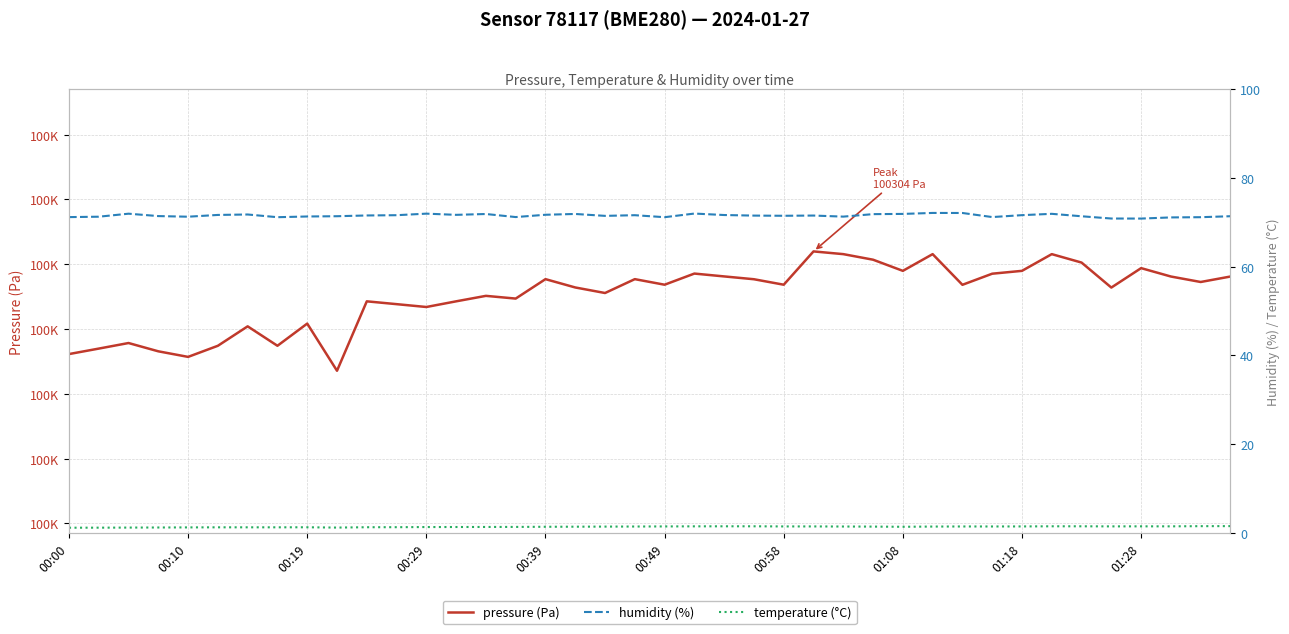

What is the sum of the humidity (%) values at 25 and 19?

143.2